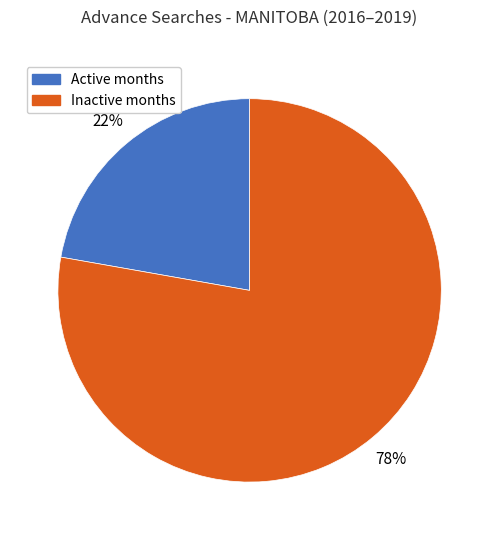

True or false: Inactive months accounts for 78% of the total.

True